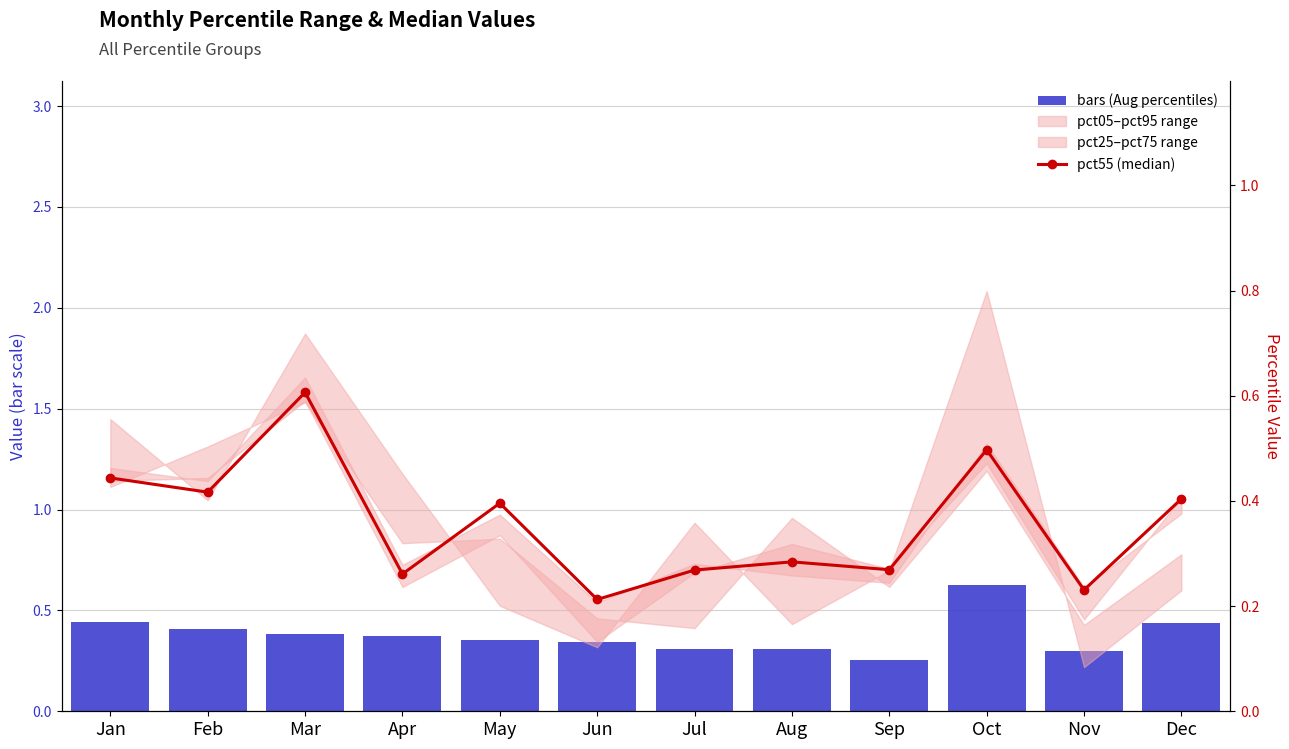

What is the difference between the maximum and minimum values in the pct55 (median) series?

0.4